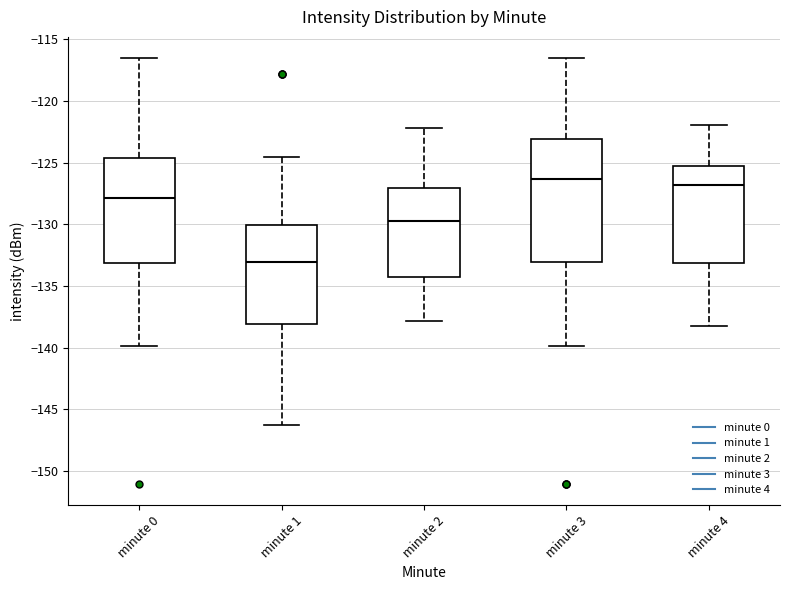

Comparing the boxes themselves (not the whiskers), which one is the tallest?

minute 3